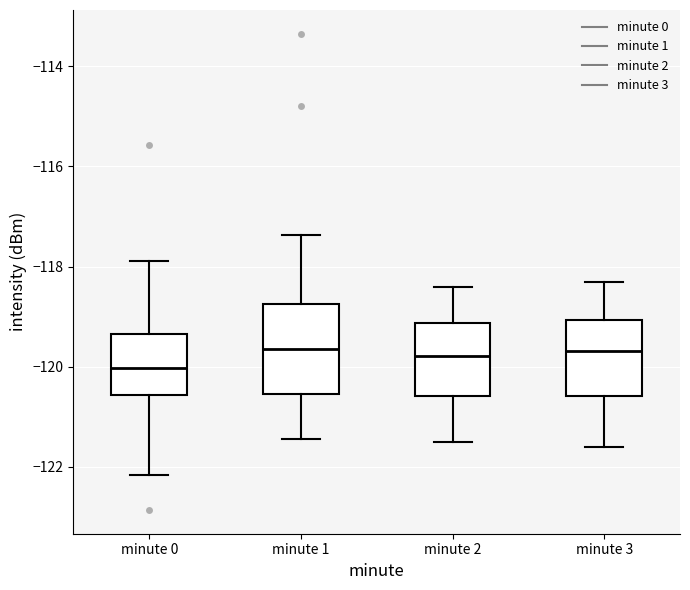

Where is the lower edge of the box for minute 3 on the y-axis? The values are not printed on the chart, so give them approximately, as read against the axis.

-120.6